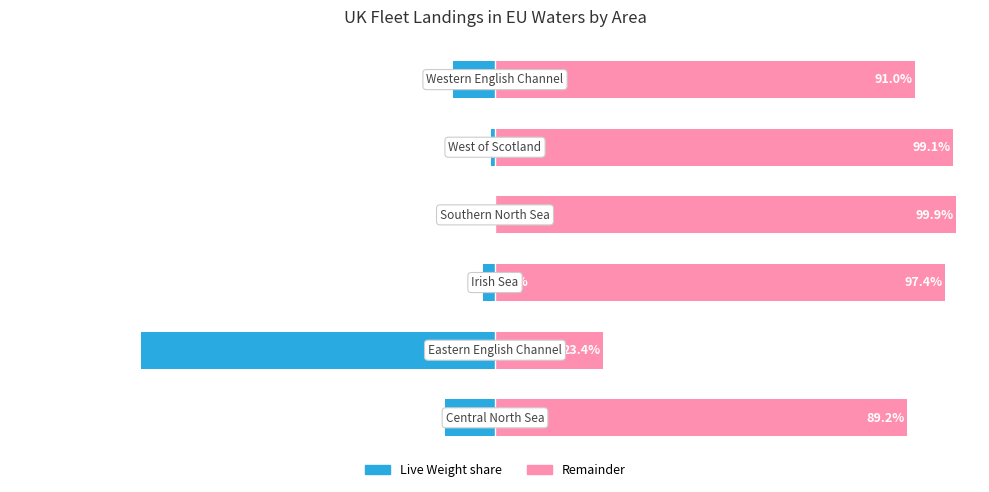

Does the chart contain any negative values?

Yes